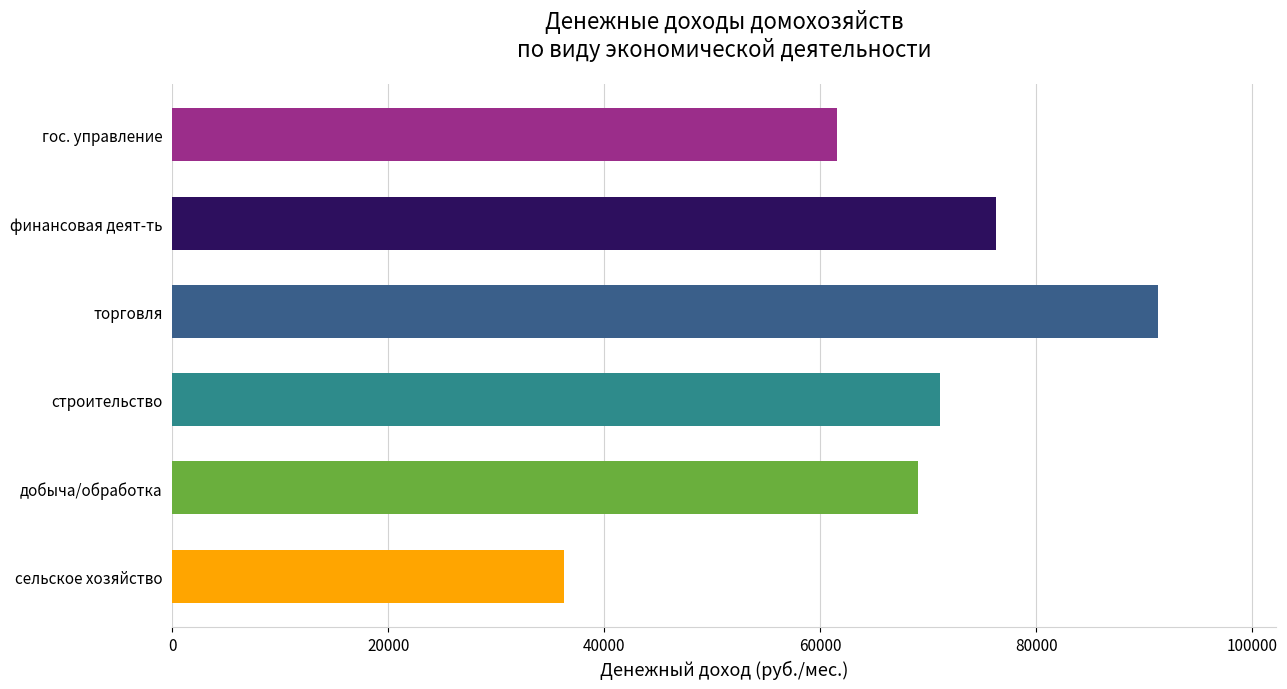

Which category has the lowest value across all series?

сельское хозяйство